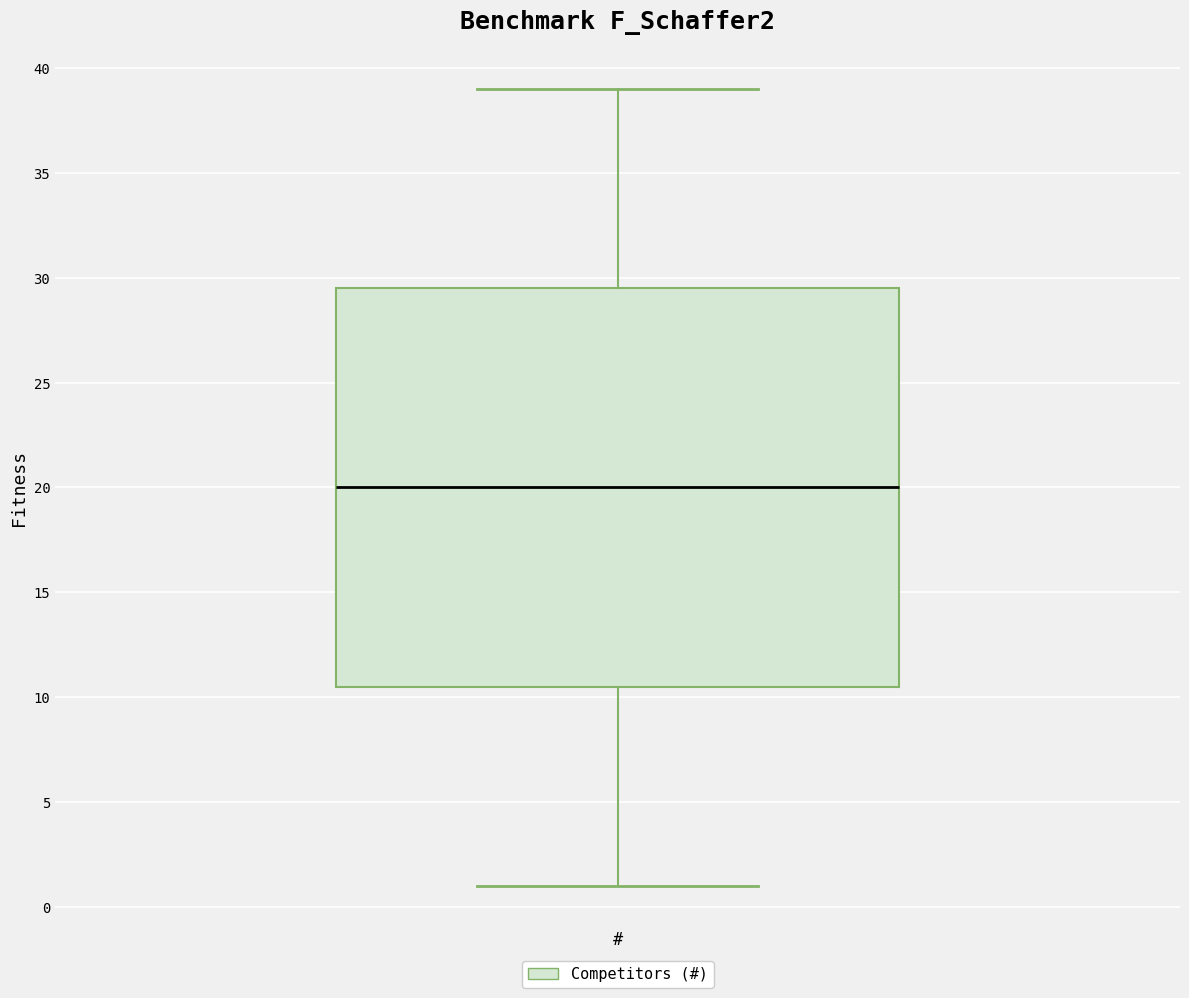

Transcribe this box plot: give where the median line is, the range the box spans, and where the two whiskers end, as read against the y-axis. The values are not printed on the chart, so give them approximately, as read against the axis.

median 20.0, box 10.5 to 29.5, whiskers 1.0 to 39.0